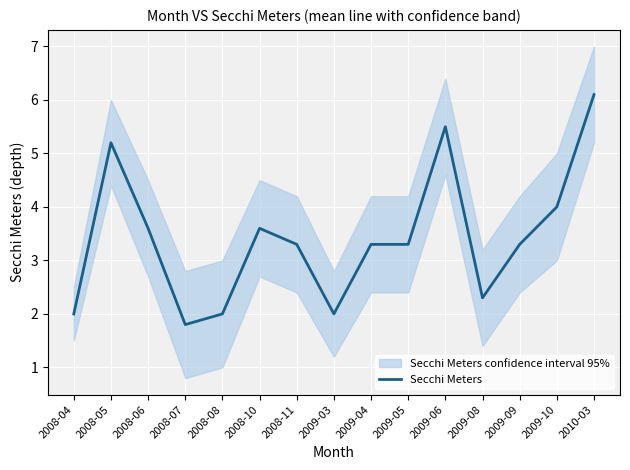

Rank the categories by value from highest to lowest.

2010-03, 2009-06, 2008-05, 2009-10, 2008-06, 2008-10, 2008-11, 2009-04, 2009-05, 2009-09, 2009-08, 2008-04, 2008-08, 2009-03, 2008-07